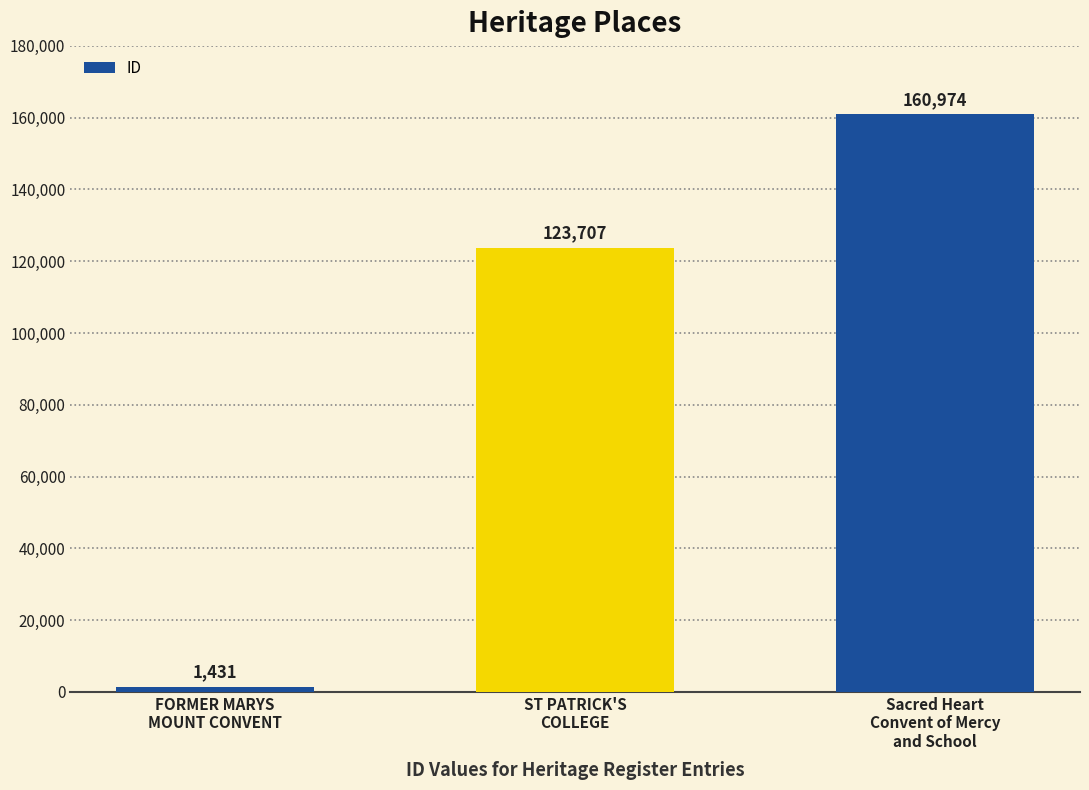

Which category has the lowest value across all series?

FORMER MARYS
MOUNT CONVENT